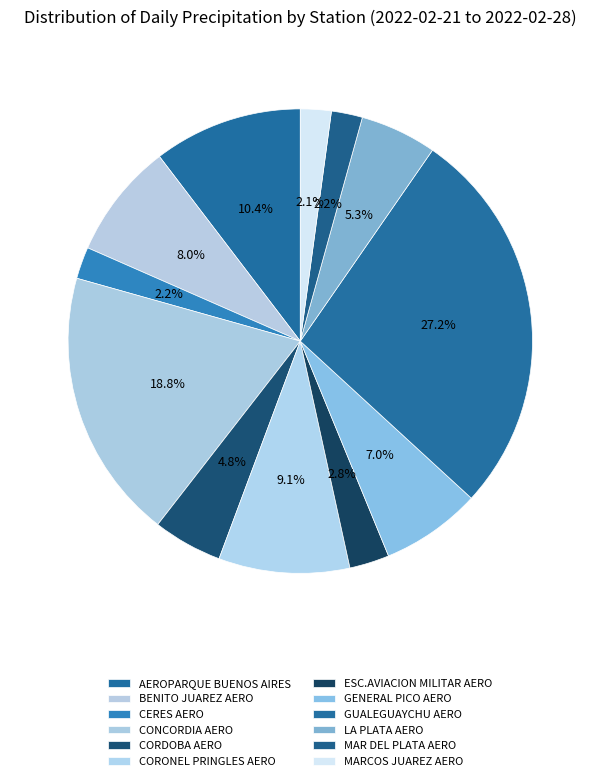

How many slices are in this pie chart?

12